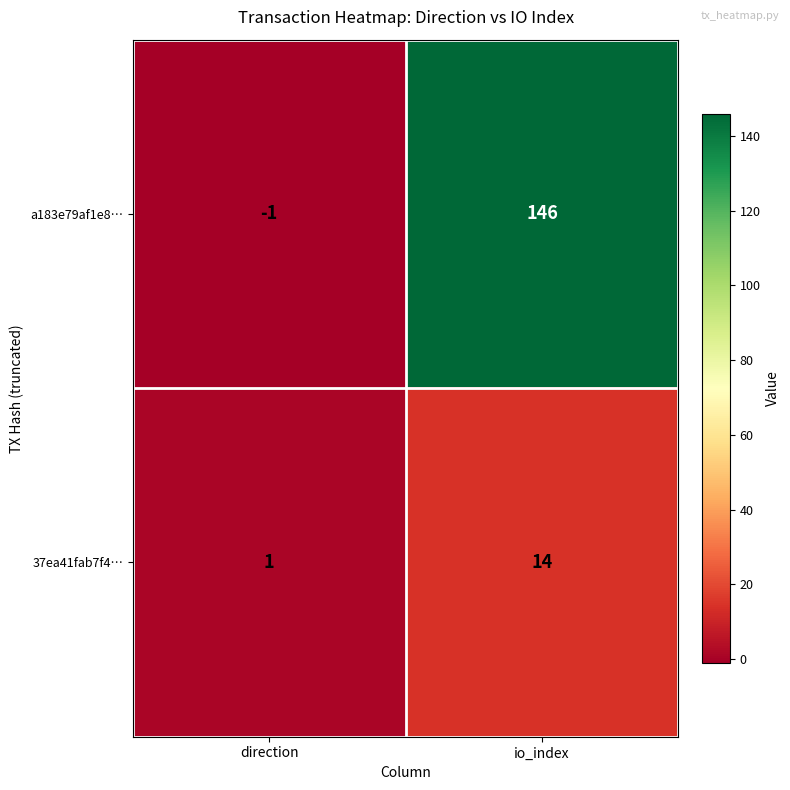

Reading right to left, list all the values displayed in this chart.

a183e79af1e8…: io_index=146	direction=-1
37ea41fab7f4…: io_index=14	direction=1